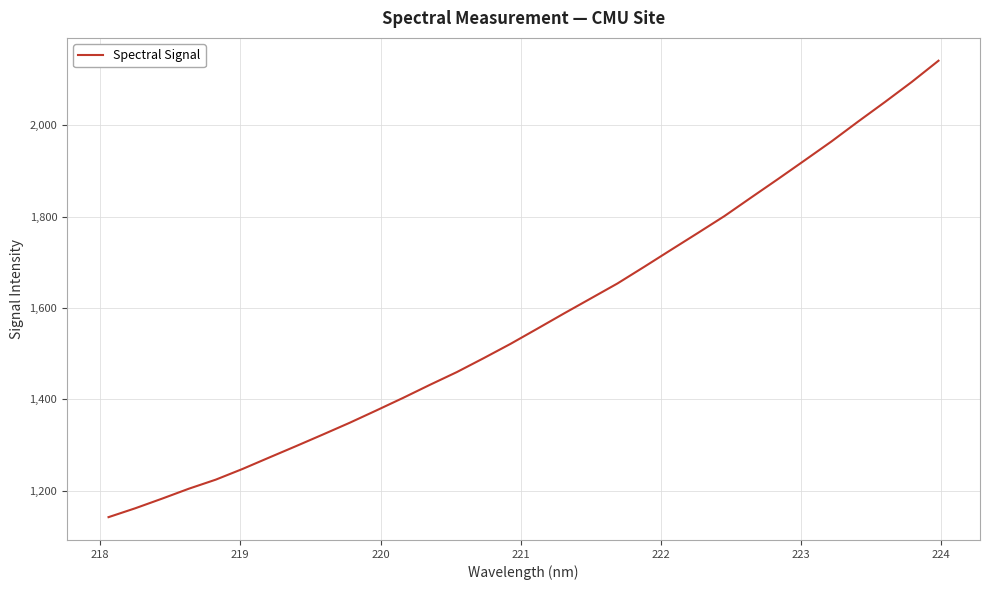

What is the smallest value displayed?

1142.5